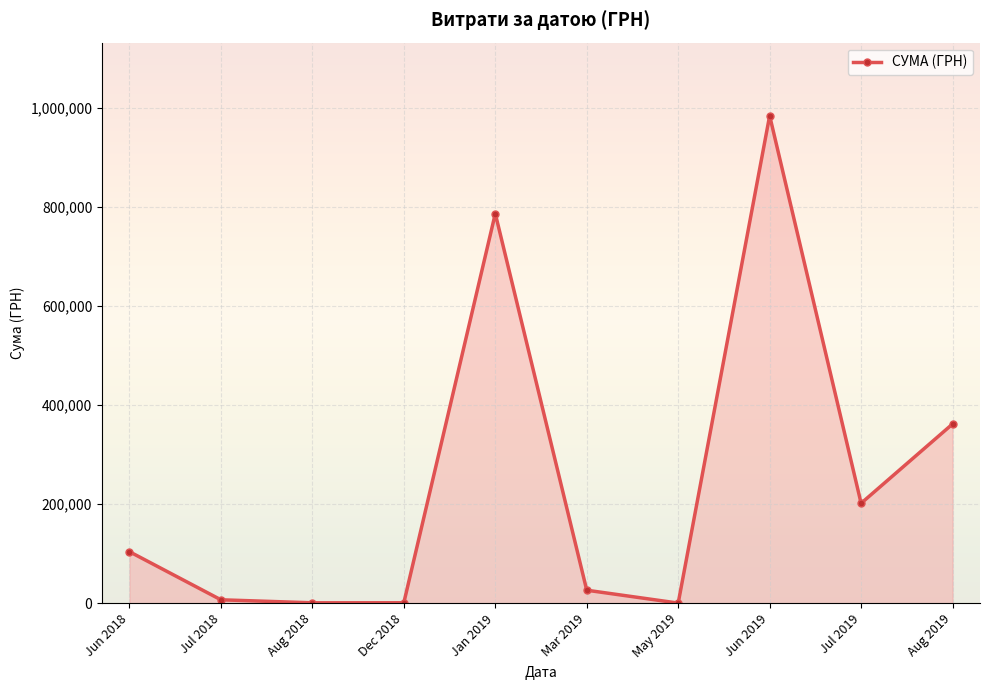

What is the ratio of the value at Jun 2019 to the value at Jan 2019?

1.3